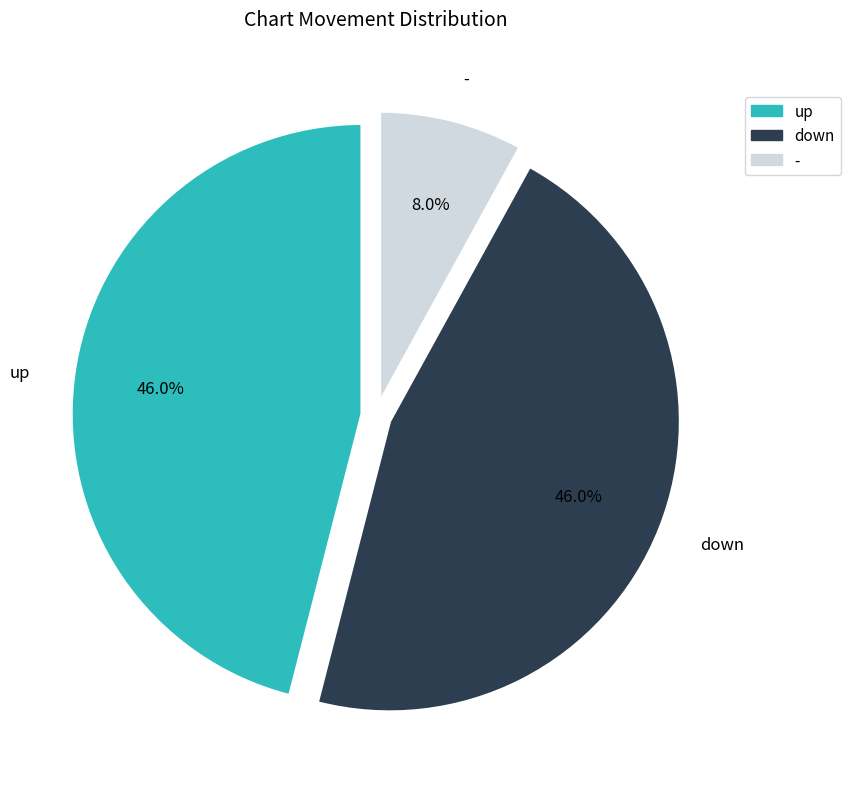

The up slice represents 61% of the pie. True or false?

False